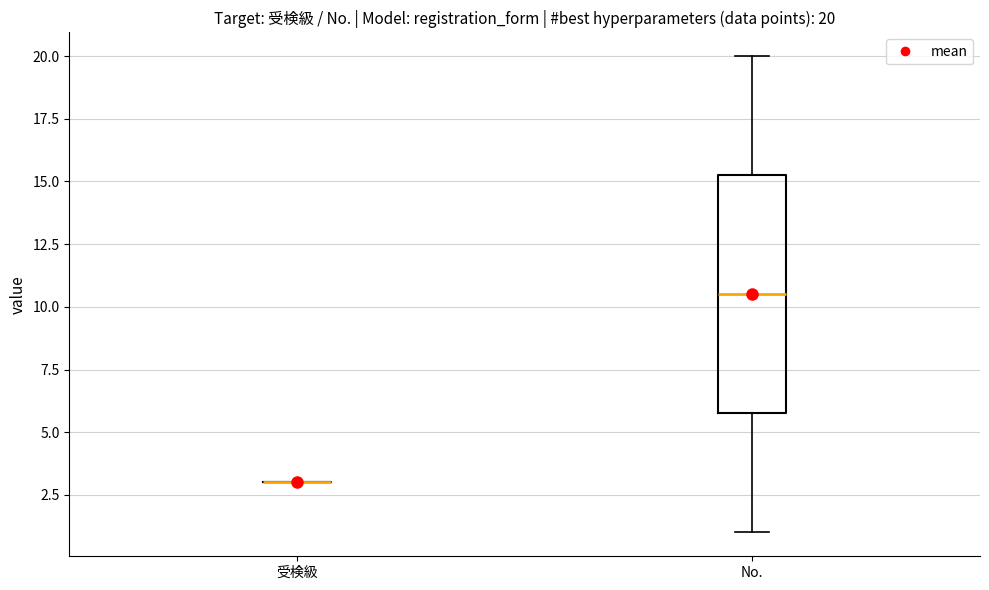

Comparing the boxes themselves (not the whiskers), which one is the tallest?

No.